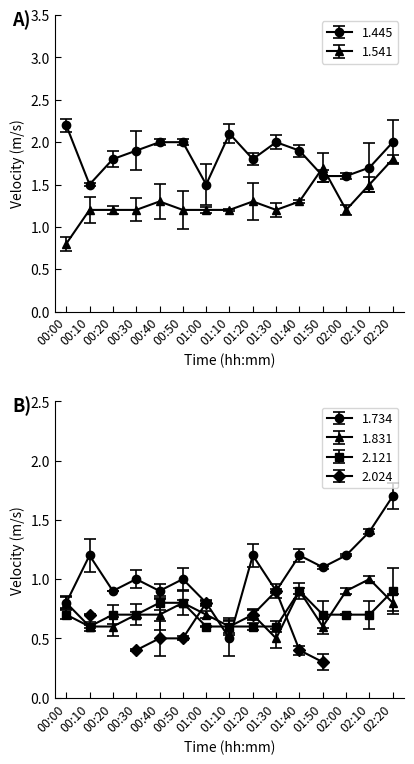

Does the chart have visible grid lines?

No